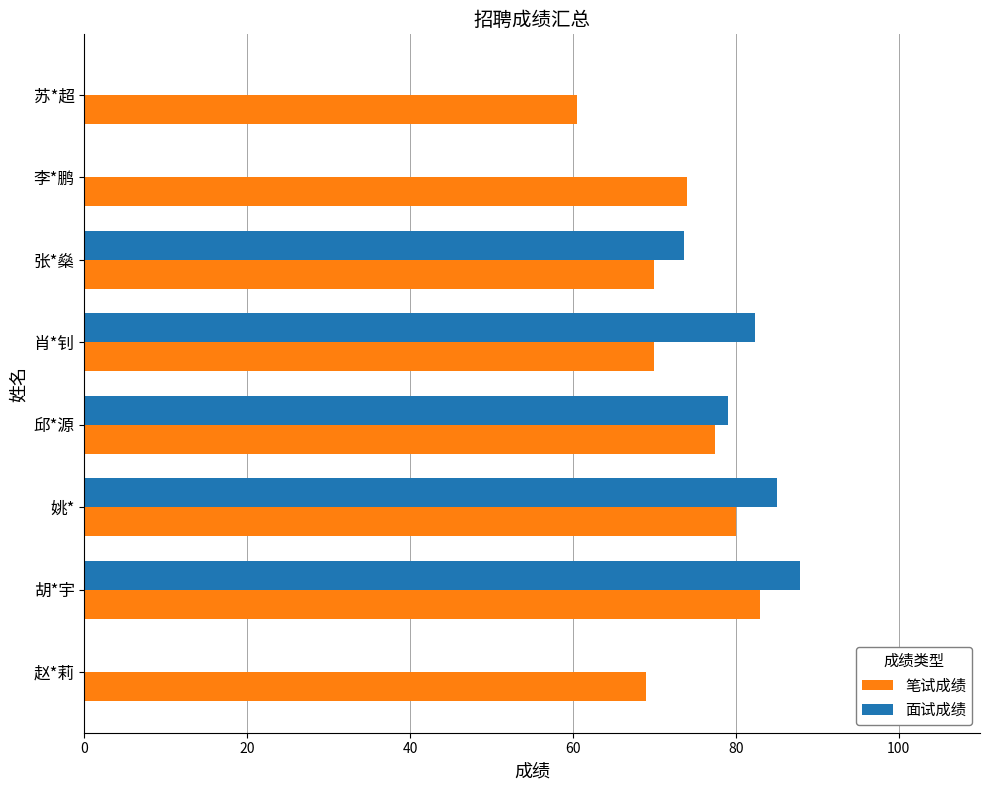

Which series has the largest total across all categories?

笔试成绩